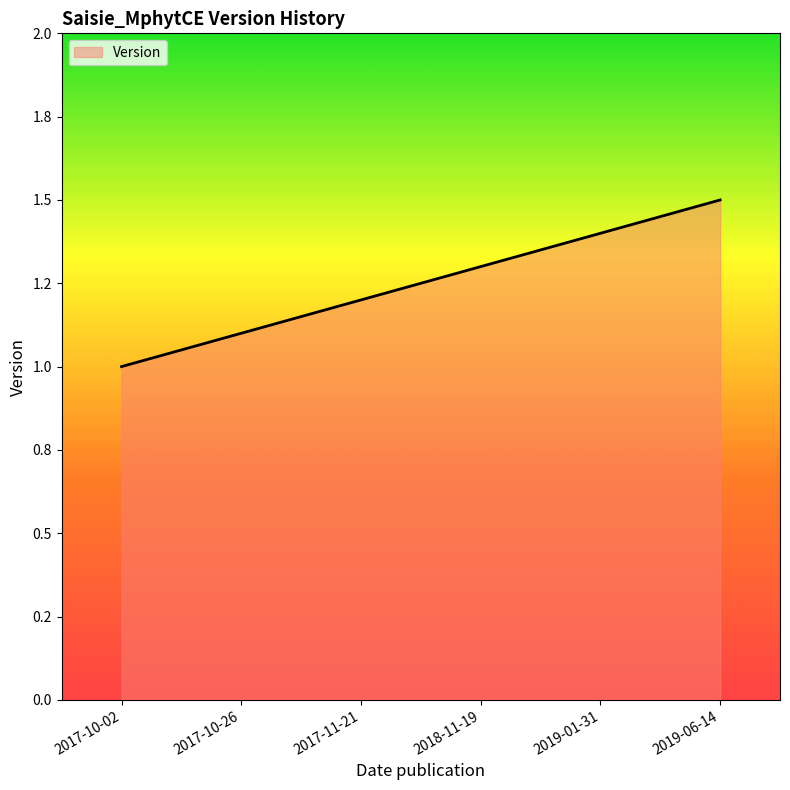

Reading left to right, list all the values displayed in this chart.

2017-10-02=1.0	2017-10-26=1.1	2017-11-21=1.2	2018-11-19=1.3	2019-01-31=1.4	2019-06-14=1.5